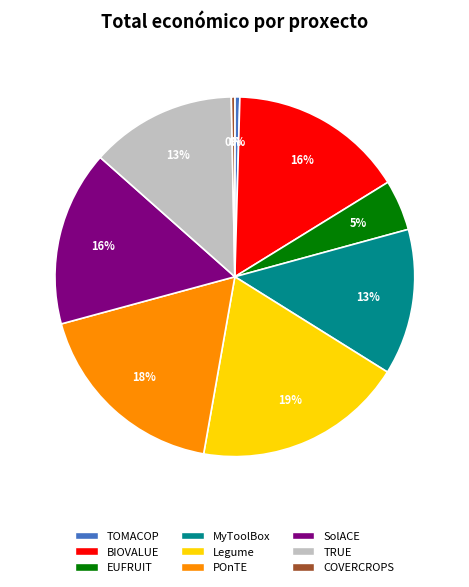

Is there a majority slice in this chart?

No